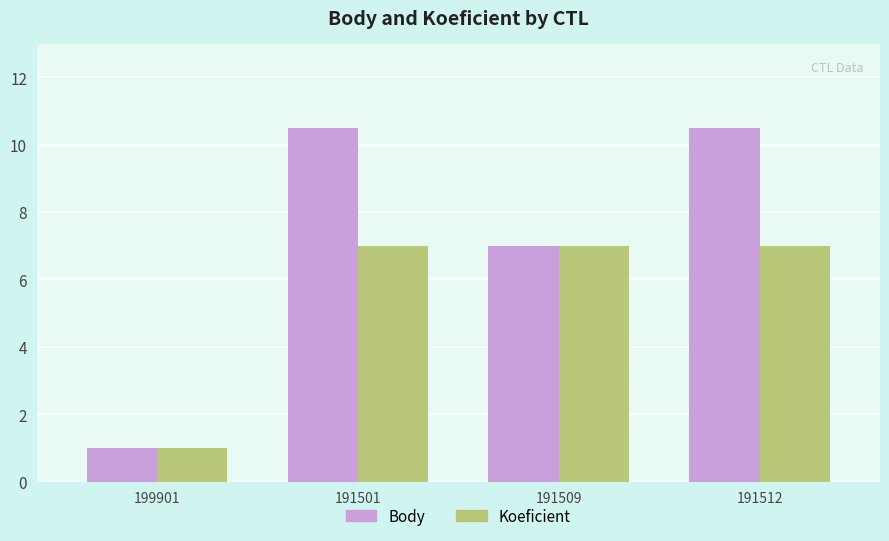

The Koeficient series shows 10.1 at 191512. True or false?

False